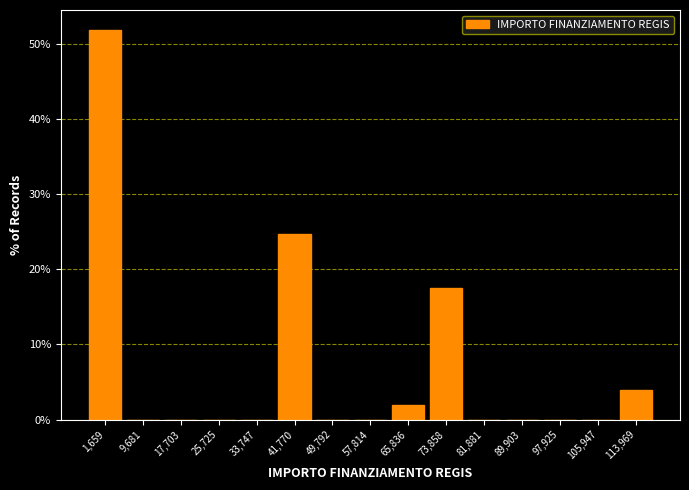

Reading right to left, extract all data points from this chart.

113,969=3.9	105,947=0.0	97,925=0.0	89,903=0.0	81,881=0.0	73,858=17.5	65,836=1.9	57,814=0.0	49,792=0.0	41,770=24.7	33,747=0.0	25,725=0.0	17,703=0.0	9,681=0.0	1,659=51.9